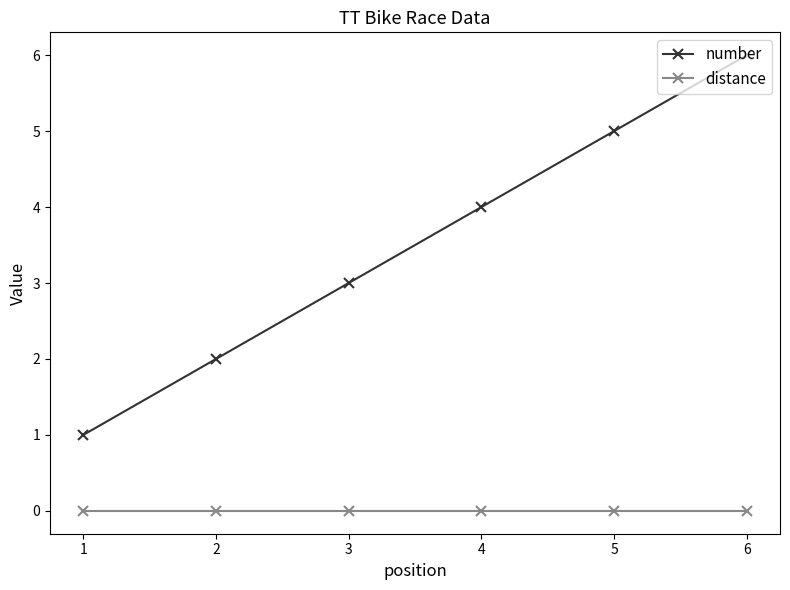

At which category is the sum across all series the highest?

6